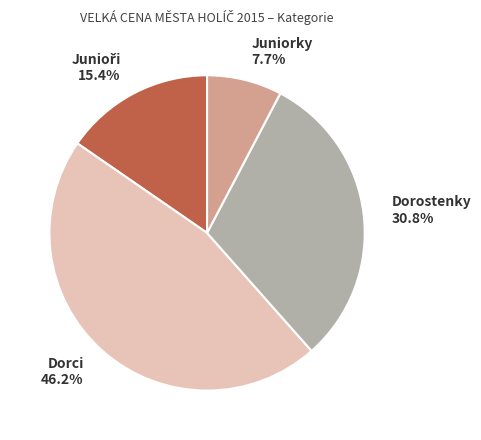

What percentage is the Dorostenky slice, to the nearest percent?

31%